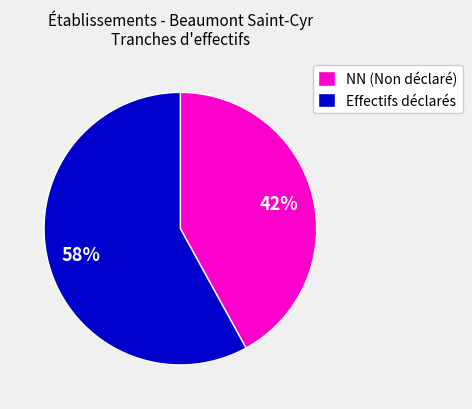

Is the sum of Effectifs déclarés and NN (Non déclaré) greater than half?

Yes